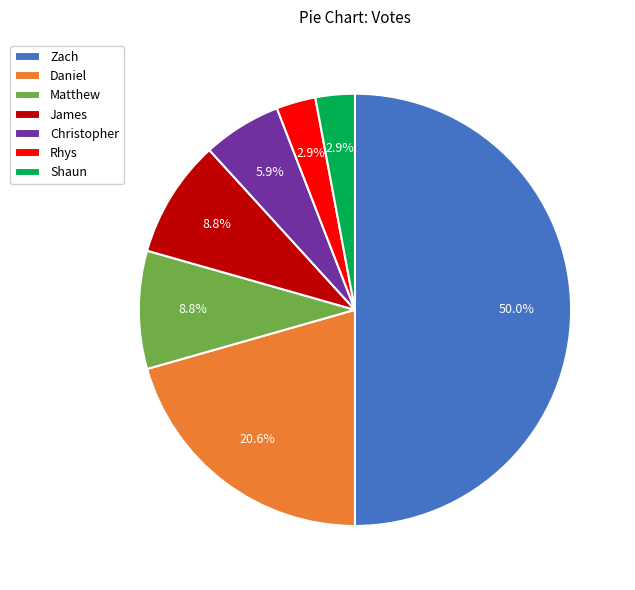

The Matthew slice represents 9% of the pie. True or false?

True